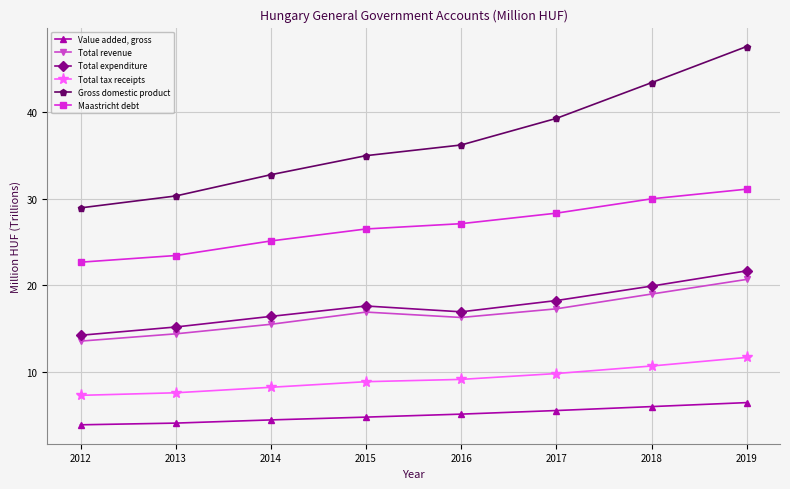

What is the difference between the highest and lowest values at 2017?

33.7